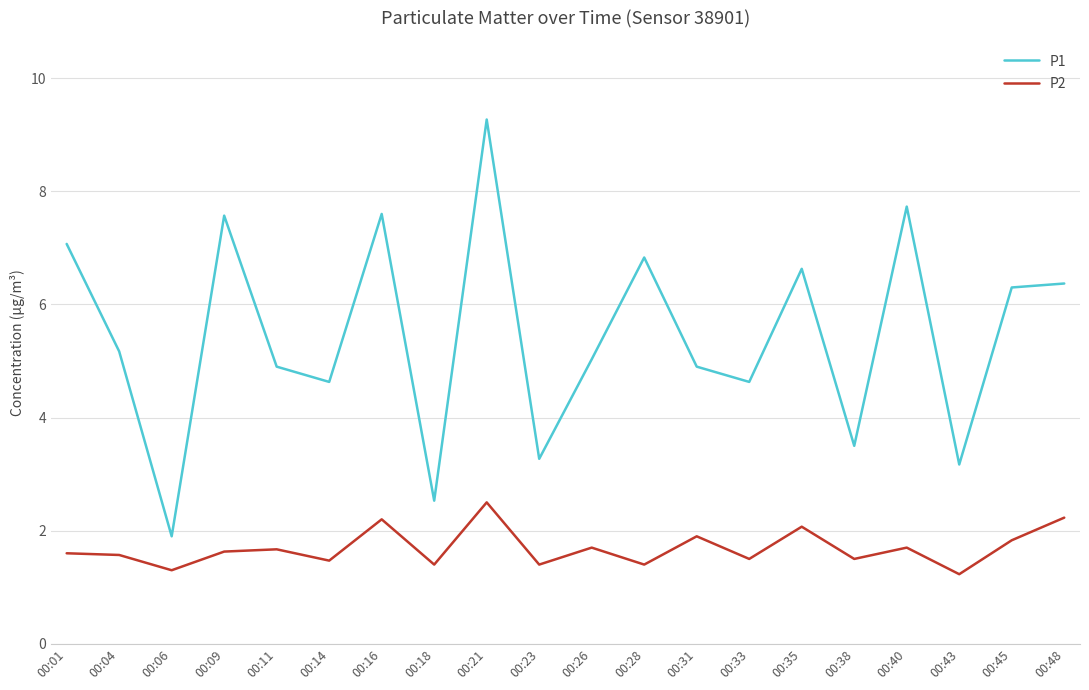

Does the chart display data point markers on the line(s)?

No